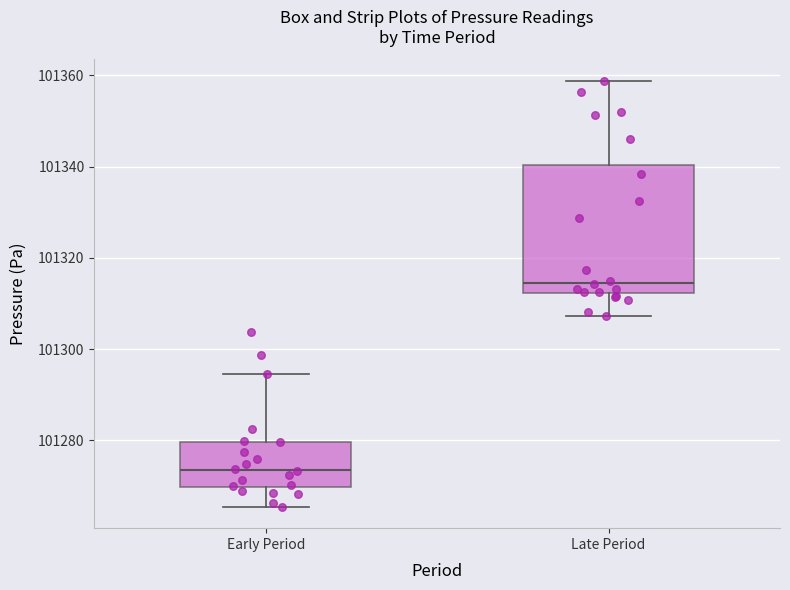

Reading left to right, read every box against the y-axis: the position of its median line, the range the box covers, and the ends of its whiskers. The values are not printed on the chart, so give them approximately, as read against the axis.

Early Period: median 101274, box 101270 to 101280, whiskers 101266 to 101294
Late Period: median 101314, box 101312 to 101340, whiskers 101308 to 101358